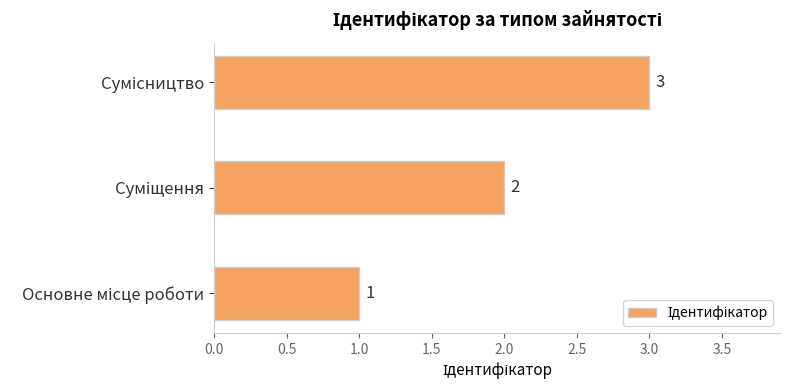

Are the bars horizontal?

Yes